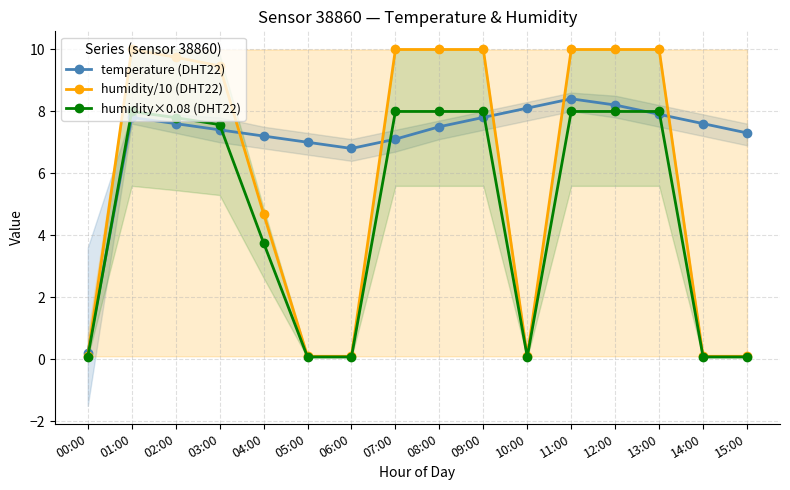

Is it true that humidity/10 (DHT22) equals 0.0 at 00:00?

False